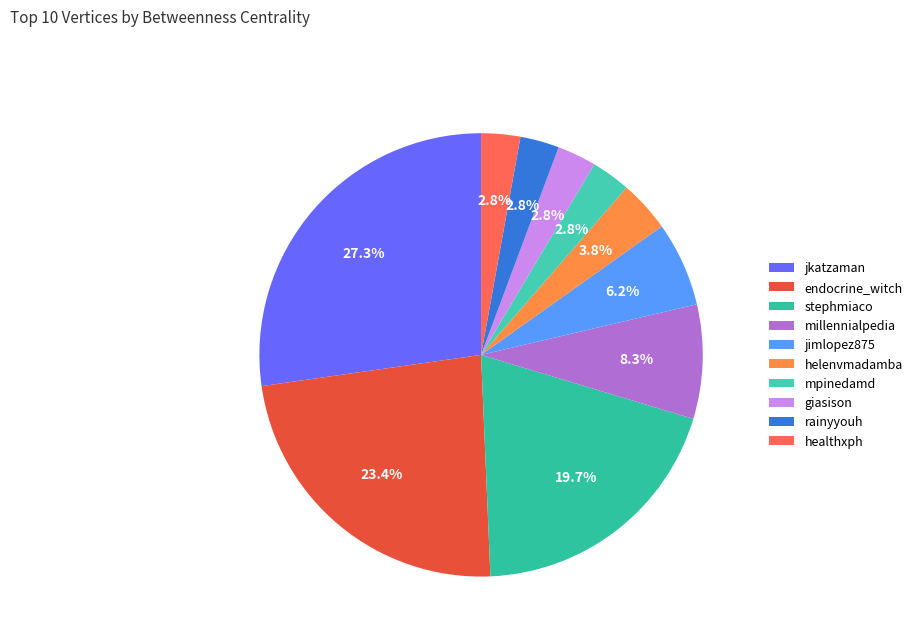

How much of the chart is everything except jkatzaman?

72.7%